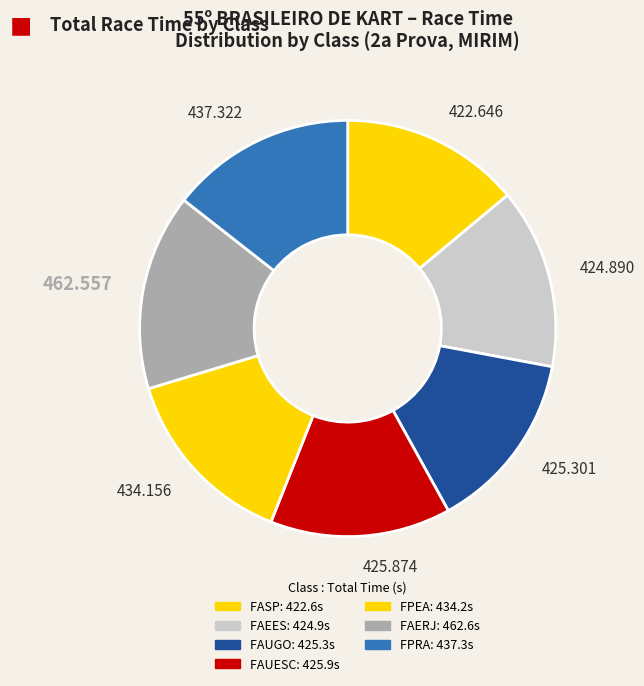

What is the change in value from FAERJ to FPRA?

-25.2